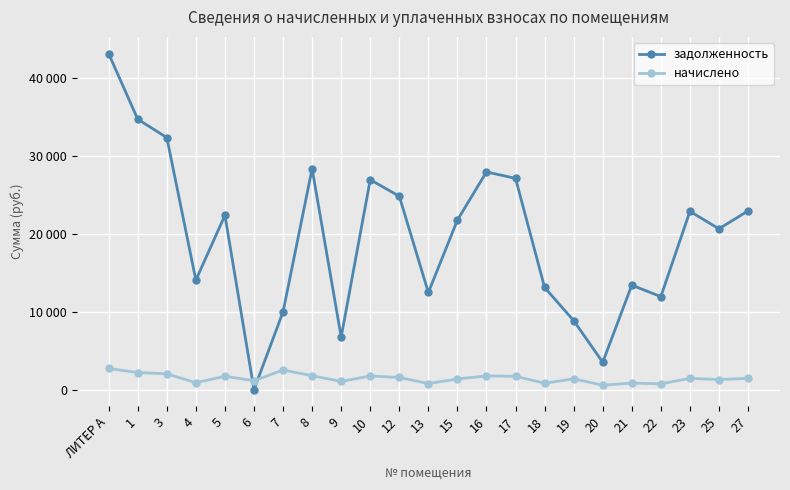

True or false: задолженность has more than 0 points higher than both neighbors.

True